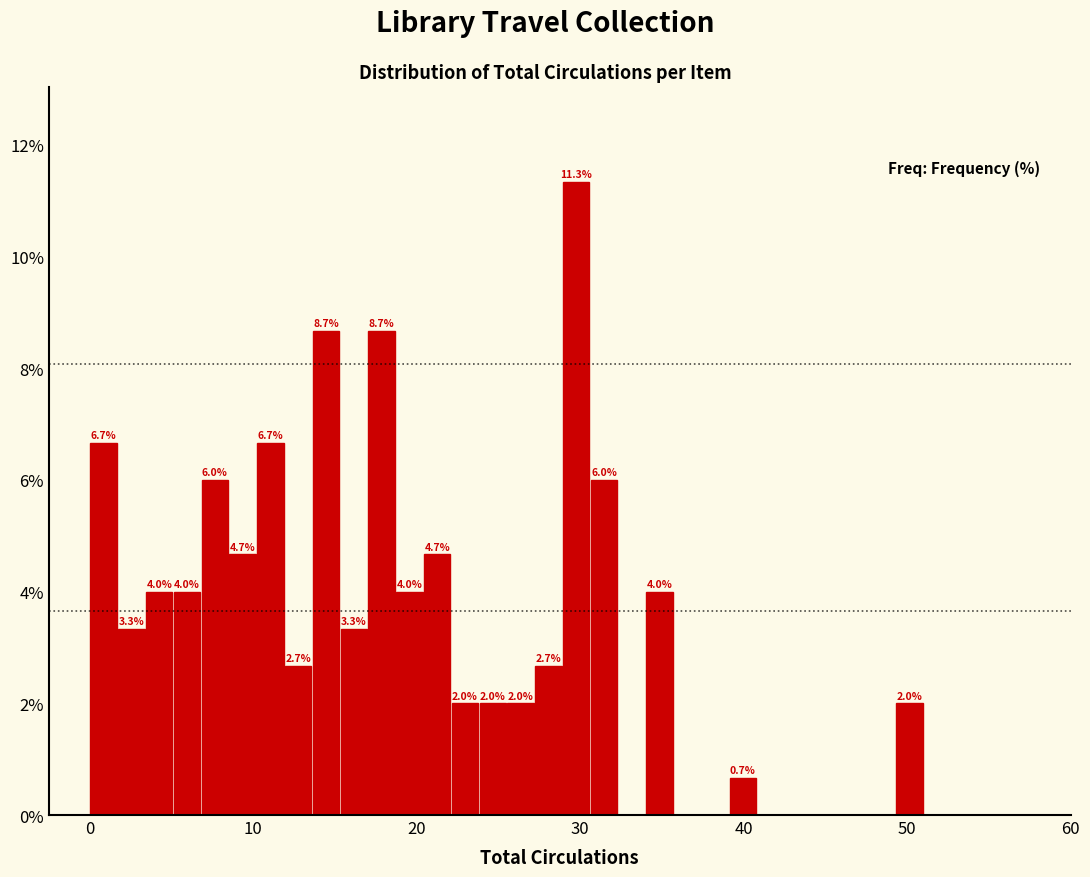

Read against the x-axis, roughly where is the centre of the tallest bar?

30